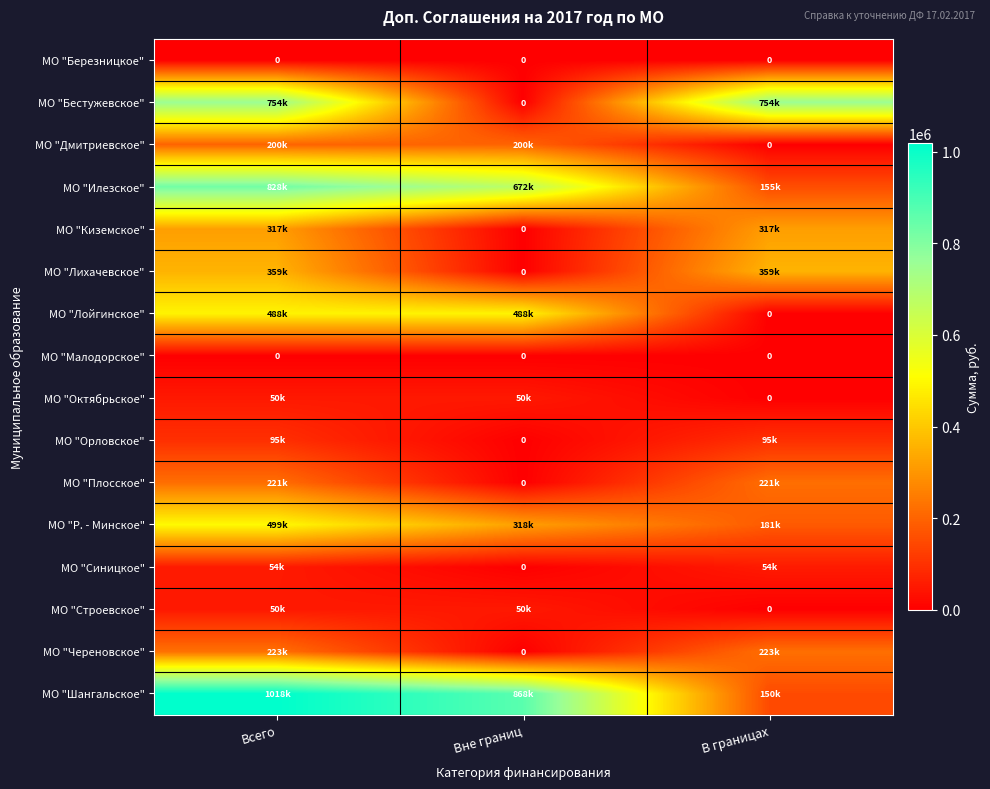

At which category does the chart reach its peak across all series?

Всего